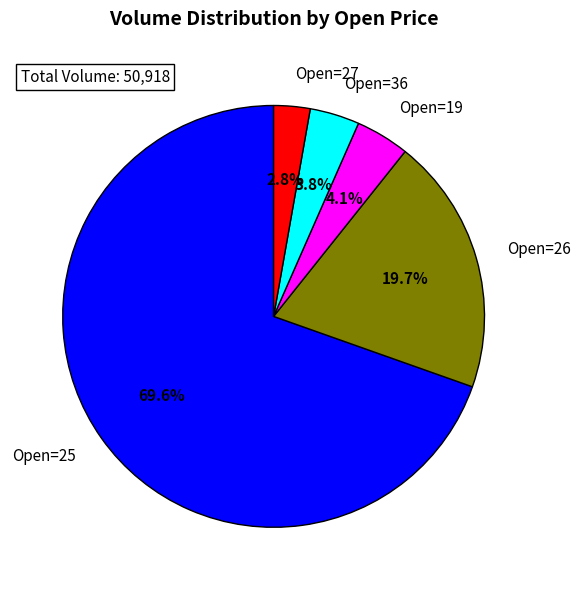

Which has a higher value, Open=26 or Open=25?

Open=25